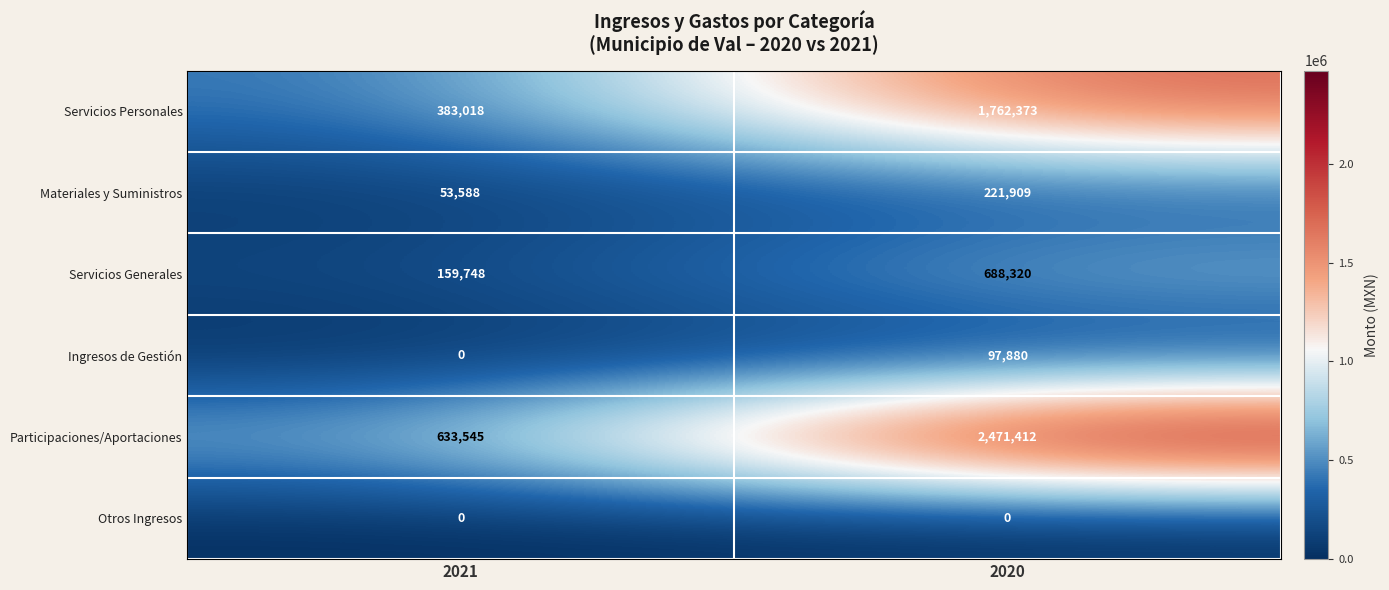

Which series has the widest spread of values?

Participaciones/Aportaciones